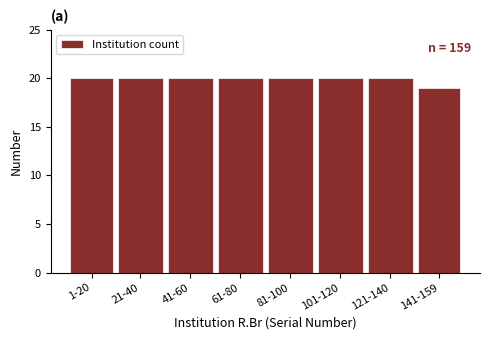

Reading right to left, list all the values displayed in this chart.

141-159=19	121-140=20	101-120=20	81-100=20	61-80=20	41-60=20	21-40=20	1-20=20